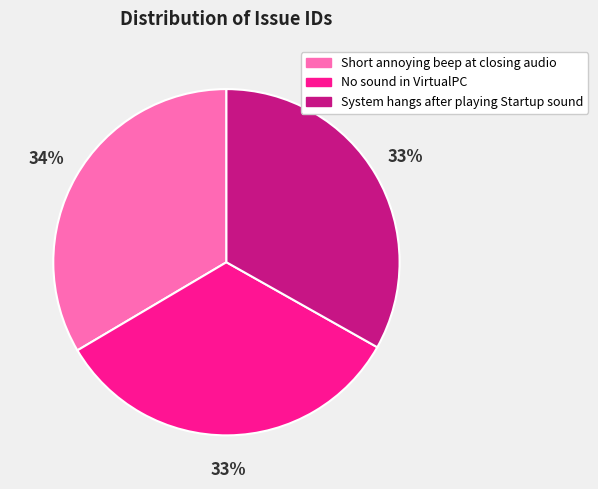

Combined, do No sound in VirtualPC and System hangs after playing Startup sound account for over 50%?

Yes